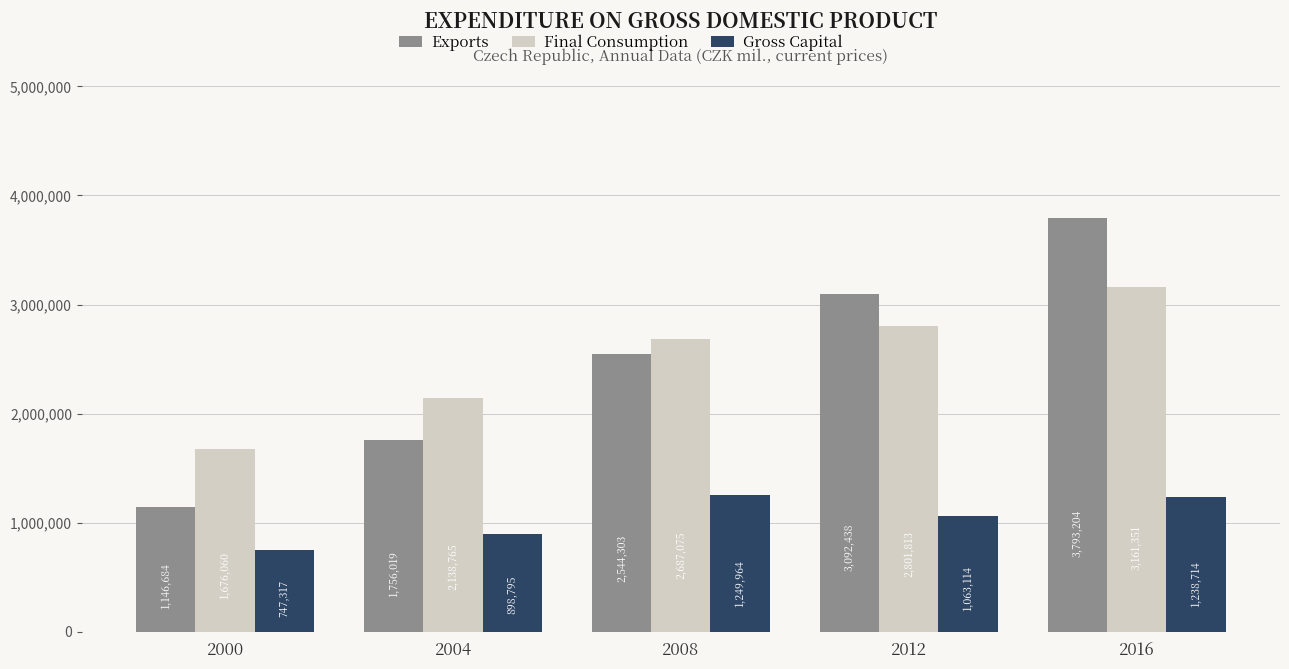

What is the average value of the Final Consumption series?

2493013